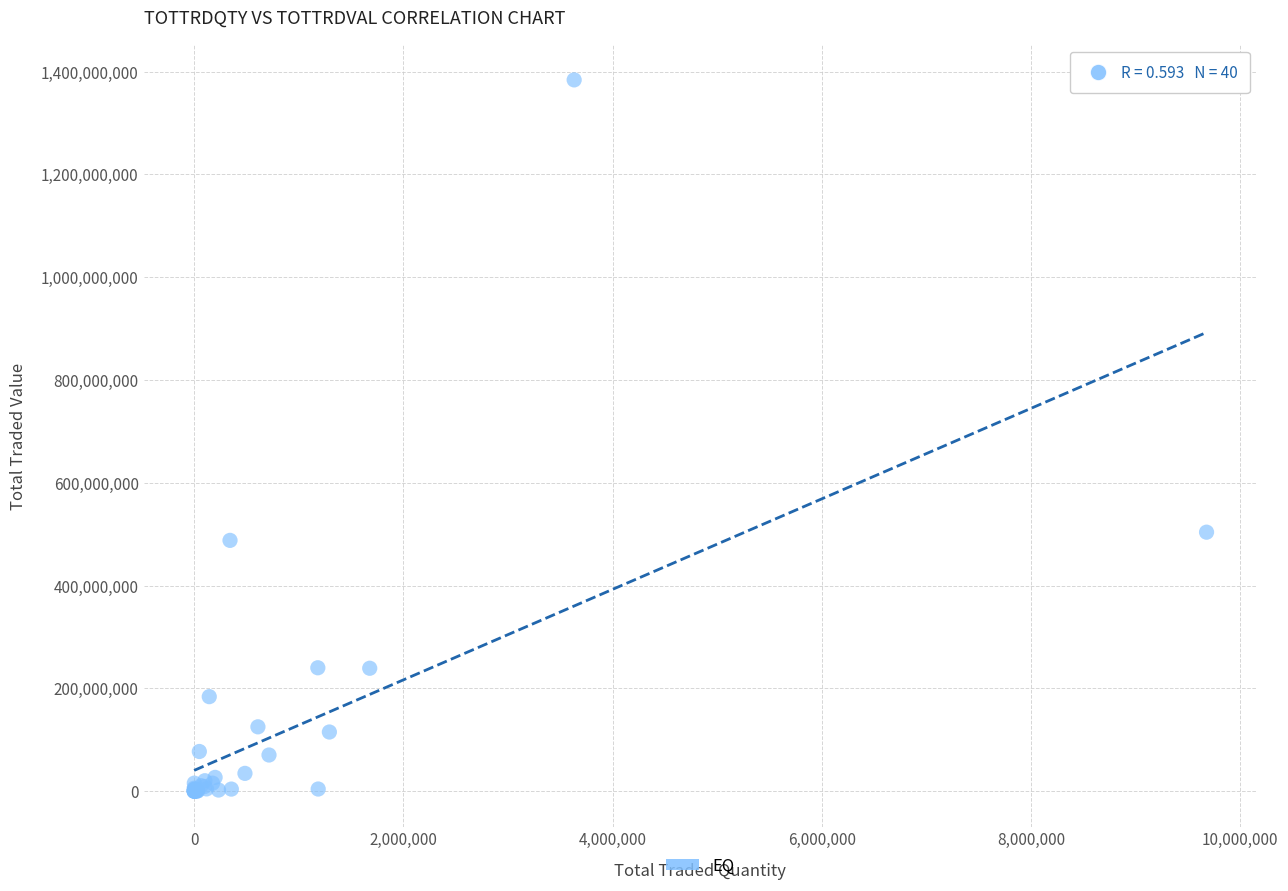

What Y value in the scatter plot is closest to 691863730?

503841498.6